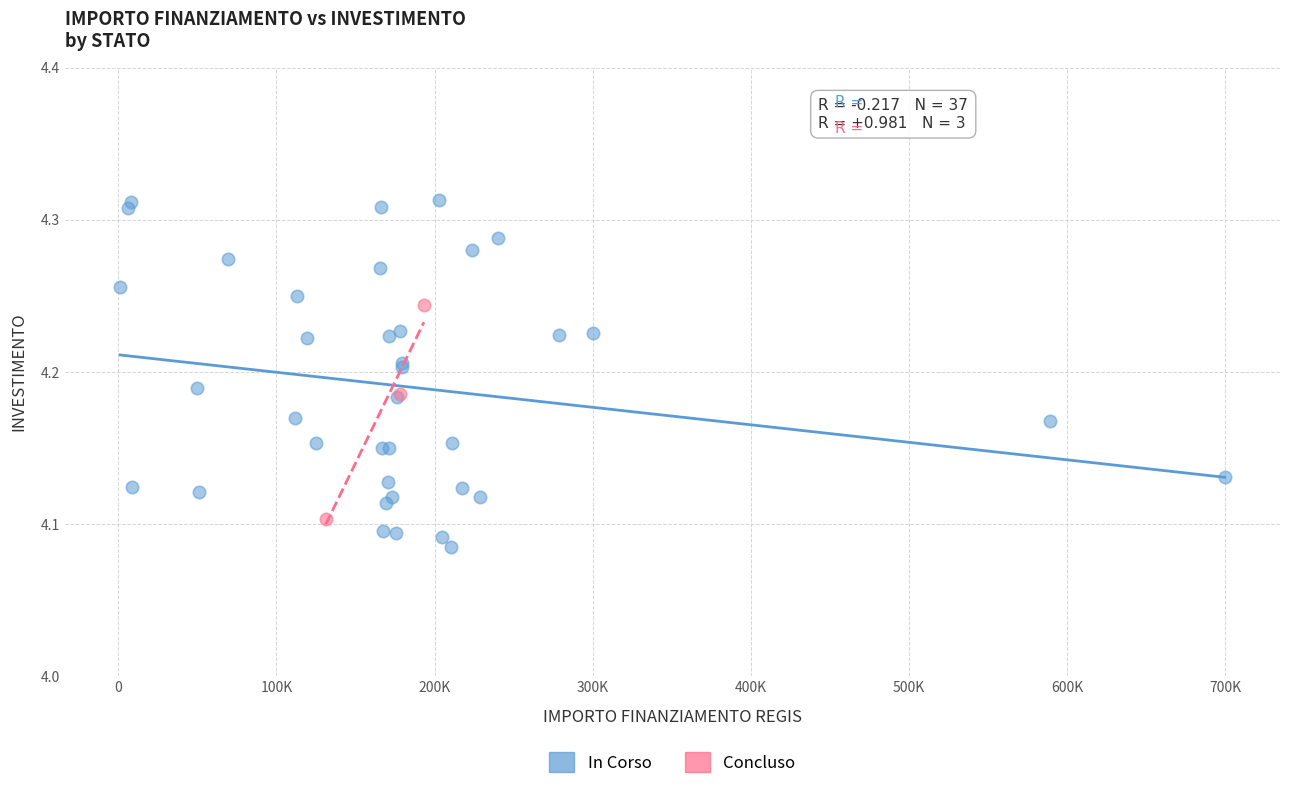

Which series reaches the maximum Y coordinate?

In Corso